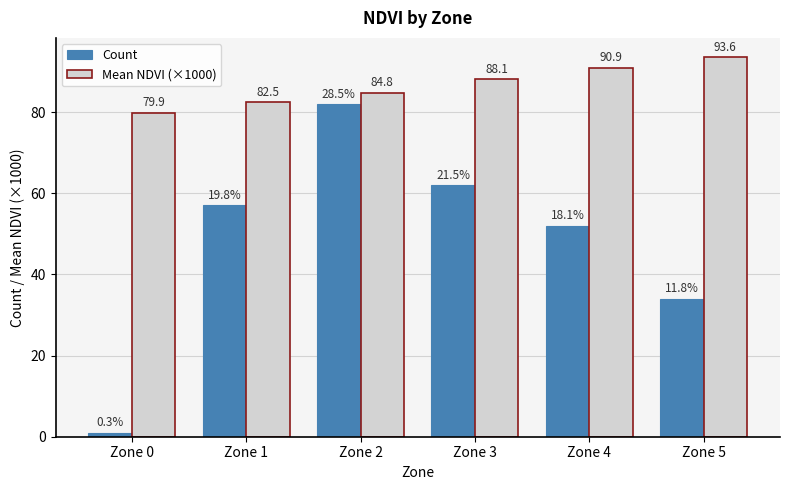

What is the value of the Mean NDVI (×1000) bar at the 6th from the left?

93.6